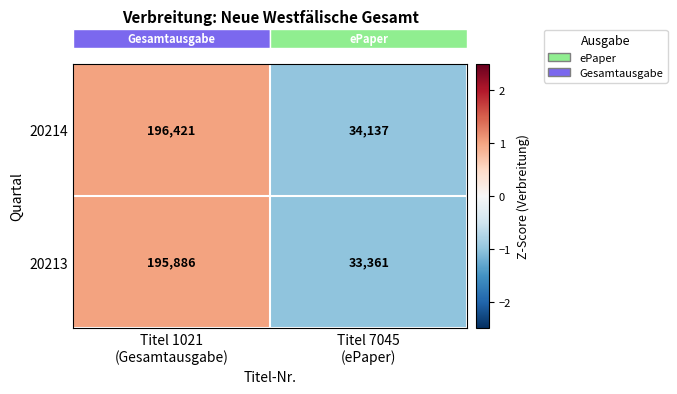

List the series in order of their overall mean, highest first.

20214, 20213